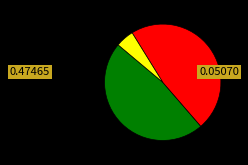

Is there any slice that represents more than half of the pie?

No